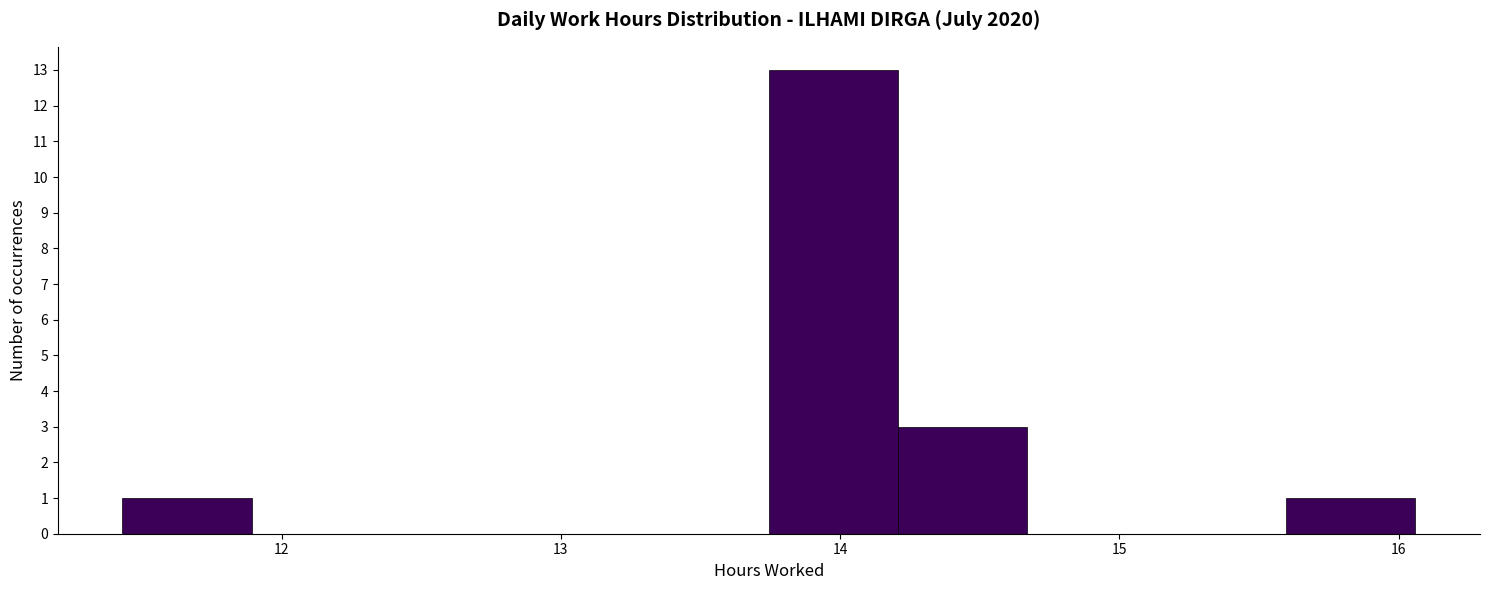

Reading left to right, transcribe this chart: for each bar, give the range it covers on the x-axis and its height. Neither the bar edges nor the heights are printed on the chart, so give them approximately, as read against the axes.

11.4 to 11.9: 1
11.9 to 12.4: 0
12.4 to 12.8: 0
12.8 to 13.3: 0
13.3 to 13.7: 0
13.7 to 14.2: 13
14.2 to 14.7: 3
14.7 to 15.1: 0
15.1 to 15.6: 0
15.6 to 16.1: 1